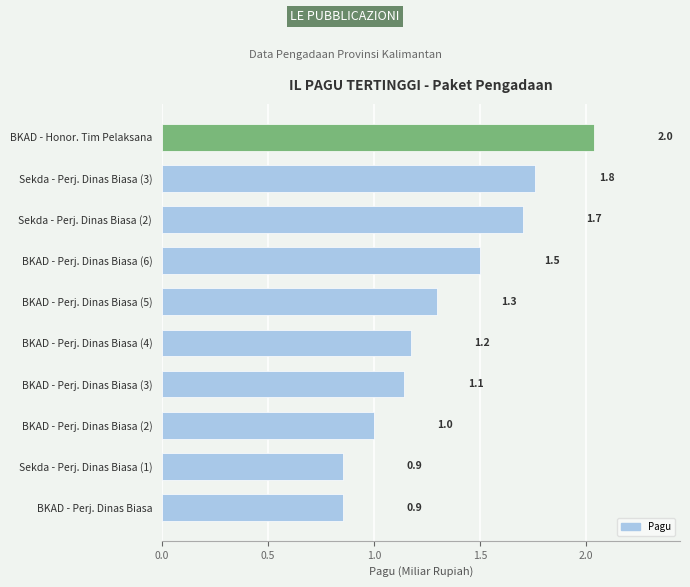

Between BKAD - Honor. Tim Pelaksana and Sekda - Perj. Dinas Biasa (2), which is larger?

BKAD - Honor. Tim Pelaksana